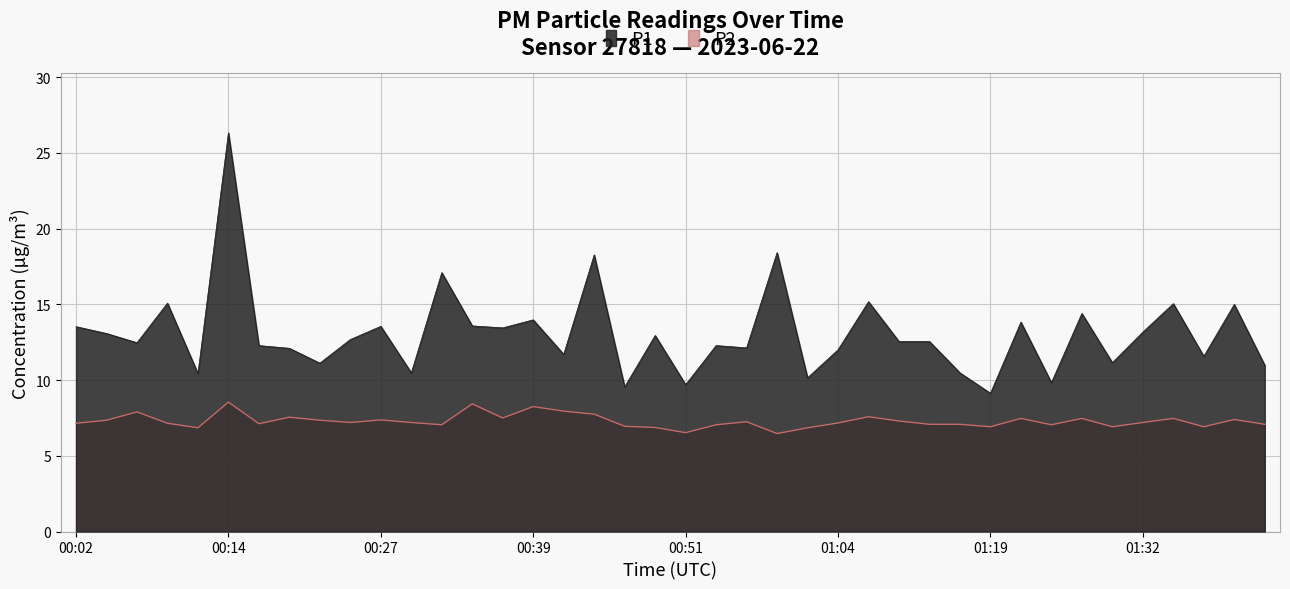

What value does the P1 series have at 00:46?

9.6